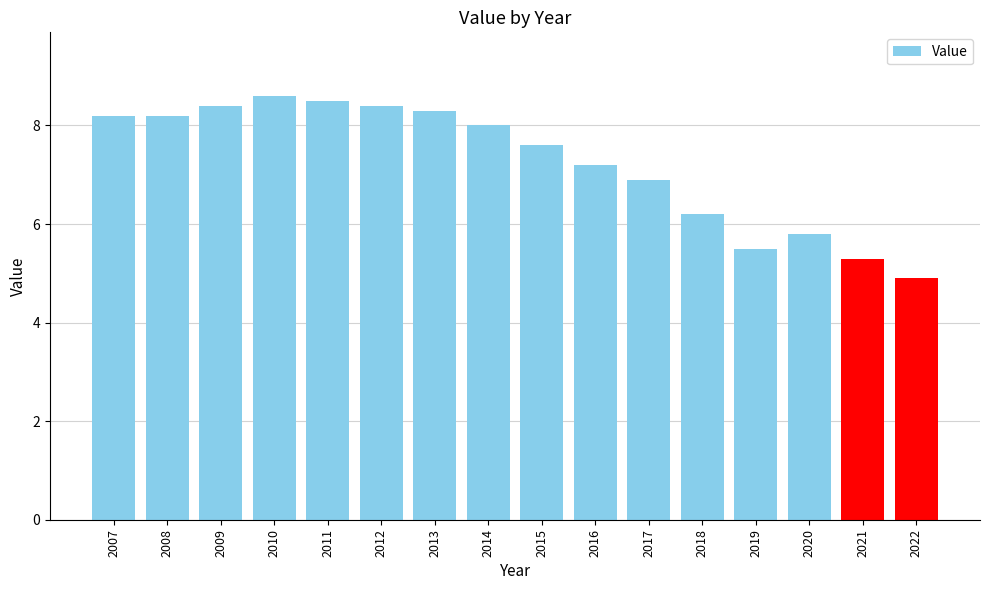

What is the sum of the values at 2021 and 2013?

13.6